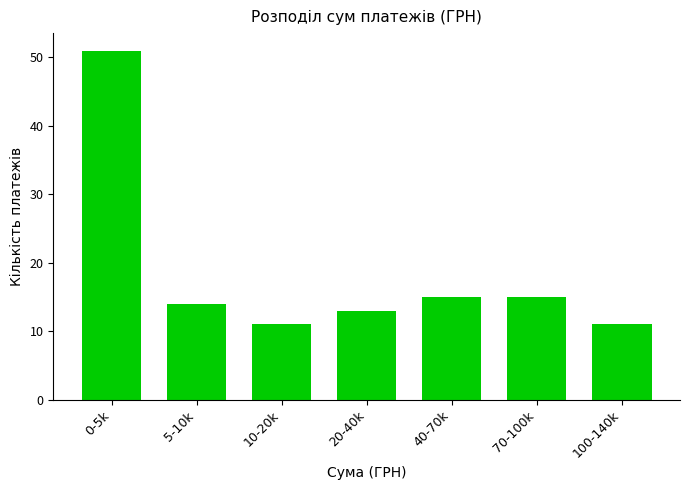

Reading left to right, transcribe all the data shown in this chart.

51	14	11	13	15	15	11